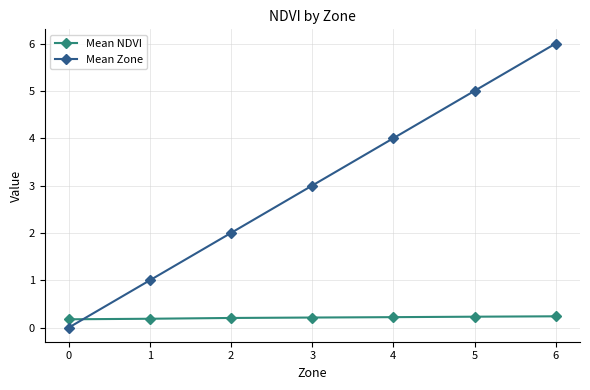

What is the total value across all series at 2?

2.2